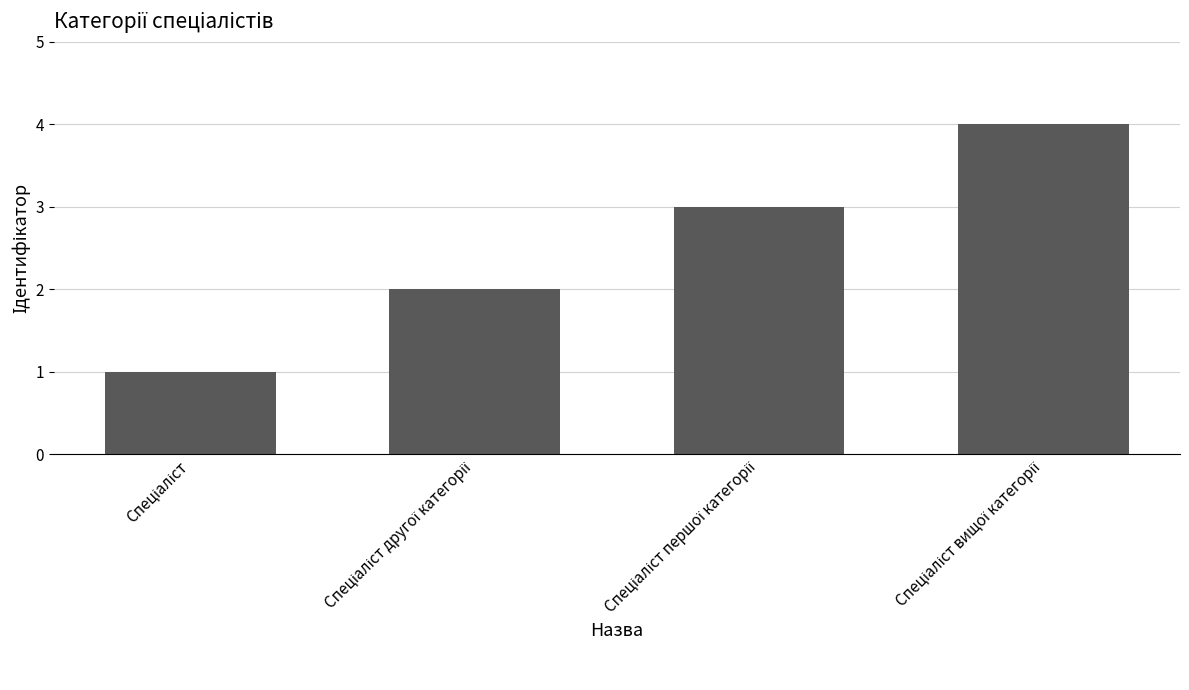

What is the value of the 4th bar from the left?

4